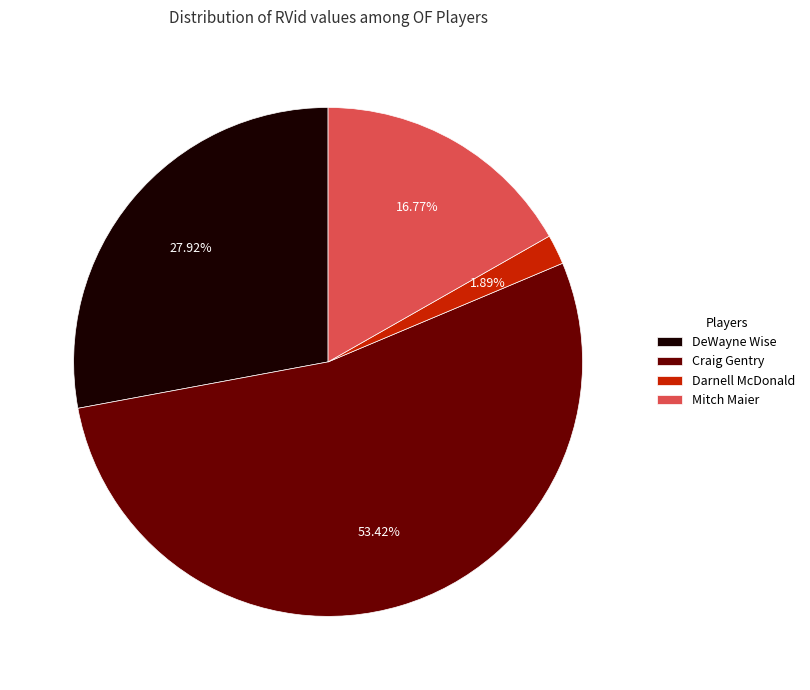

What is the majority slice?

Craig Gentry